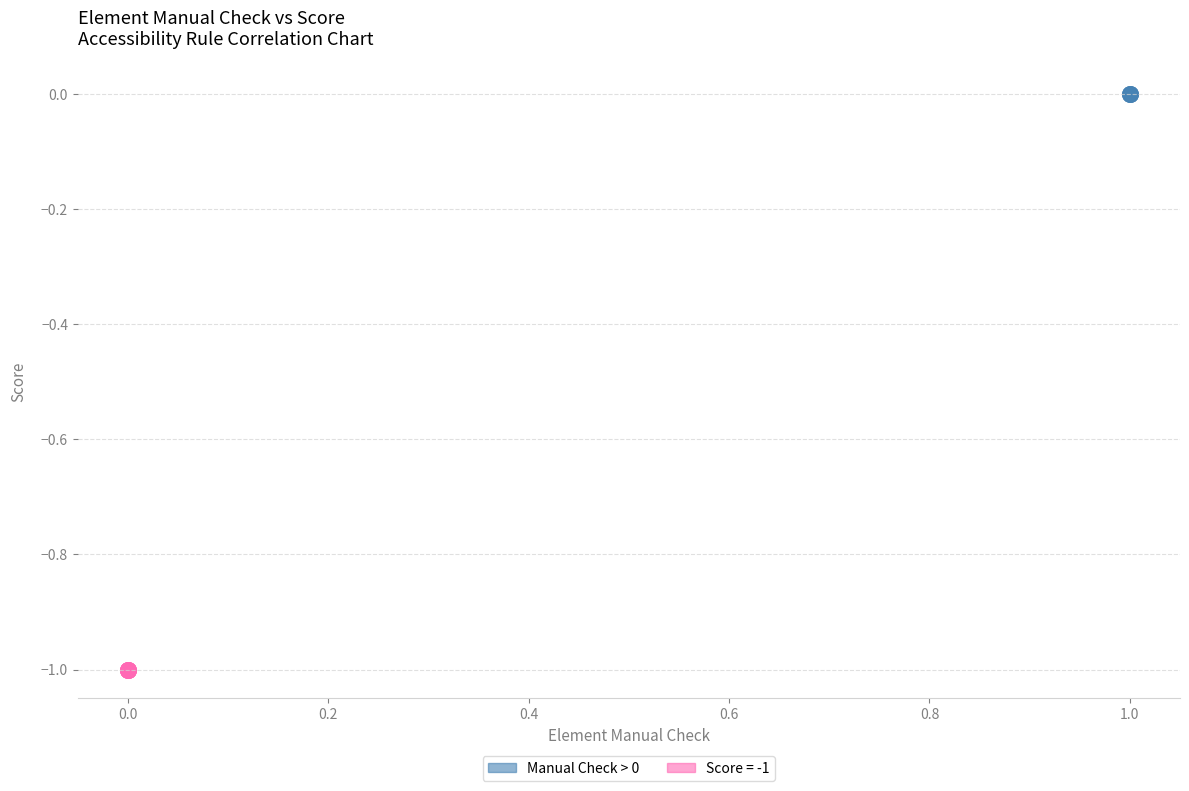

Which series reaches the minimum Y coordinate?

Score = -1